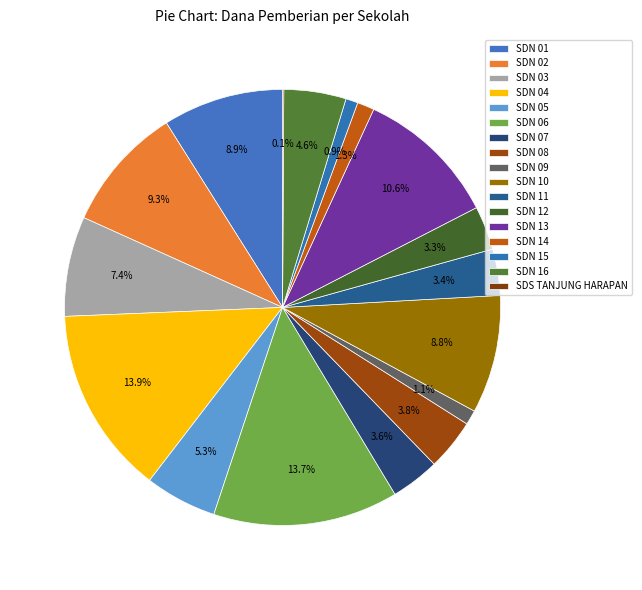

What percentage is the SDN 08 slice, to the nearest percent?

4%